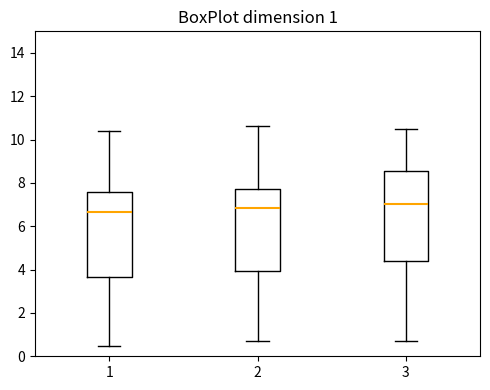

Comparing the boxes themselves (not the whiskers), which one is the tallest?

3